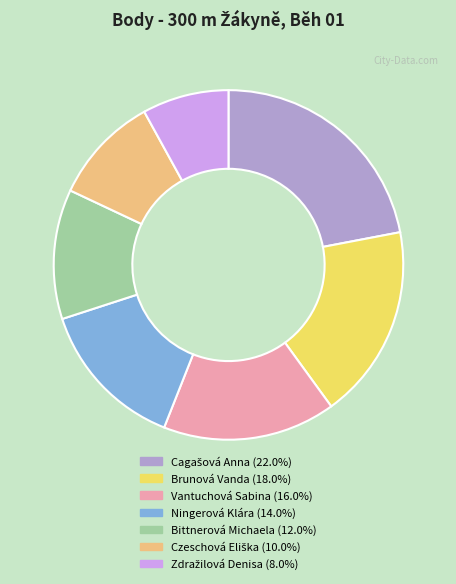

Do Vantuchová Sabina and Brunová Vanda together represent more than half of the pie?

No